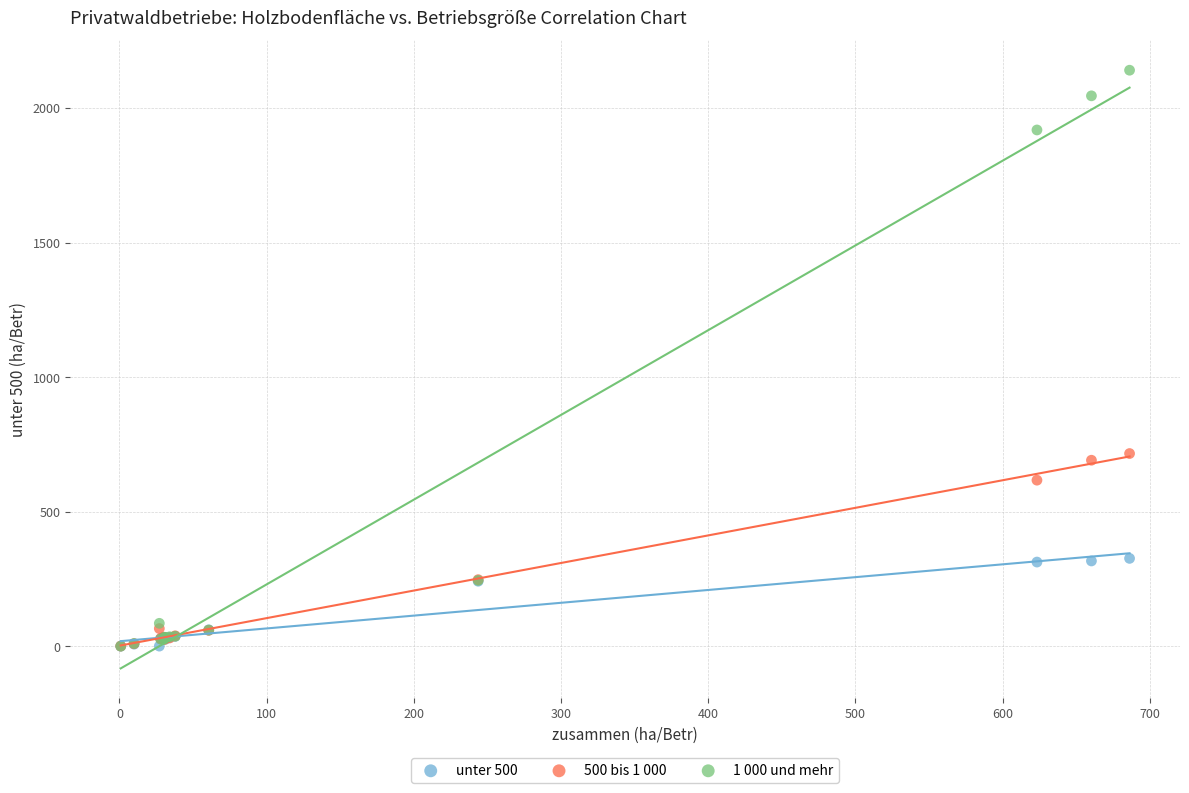

Across all series, what Y value is closest to 1070?

716.4